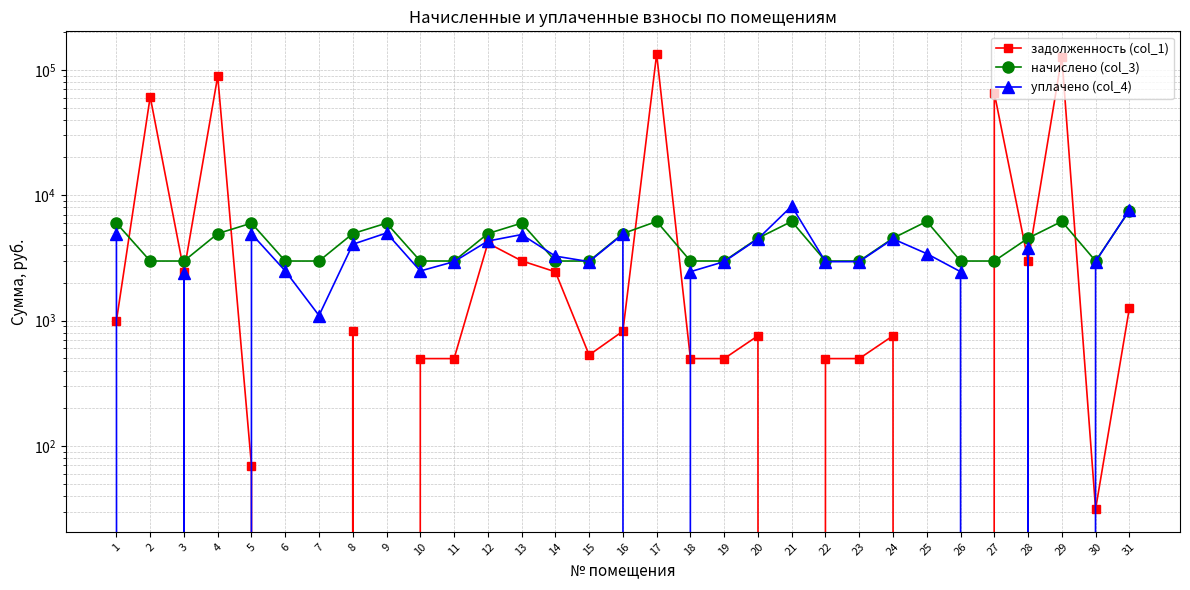

How many data points in начислено (col_3) are above 4541?

16